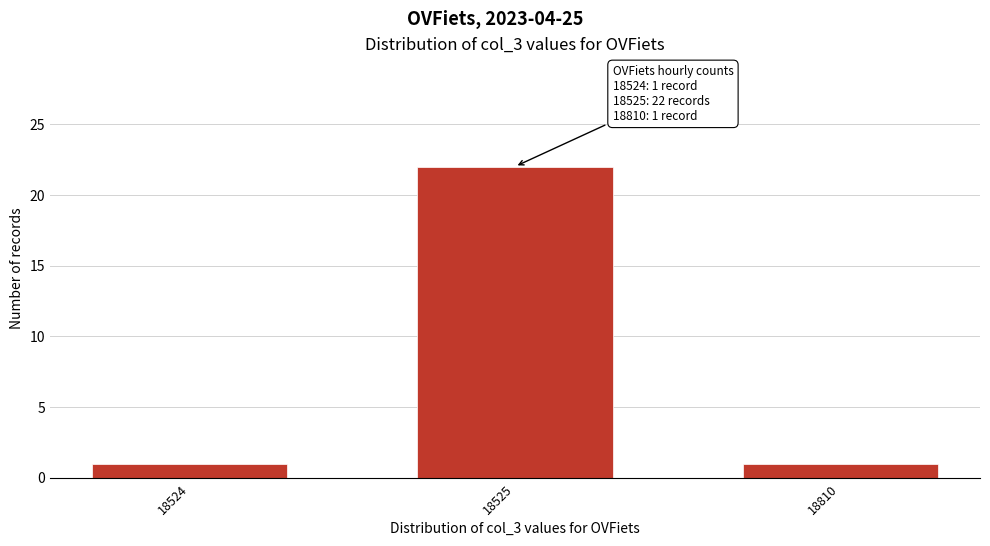

Reading left to right, extract all data points from this chart.

1	22	1